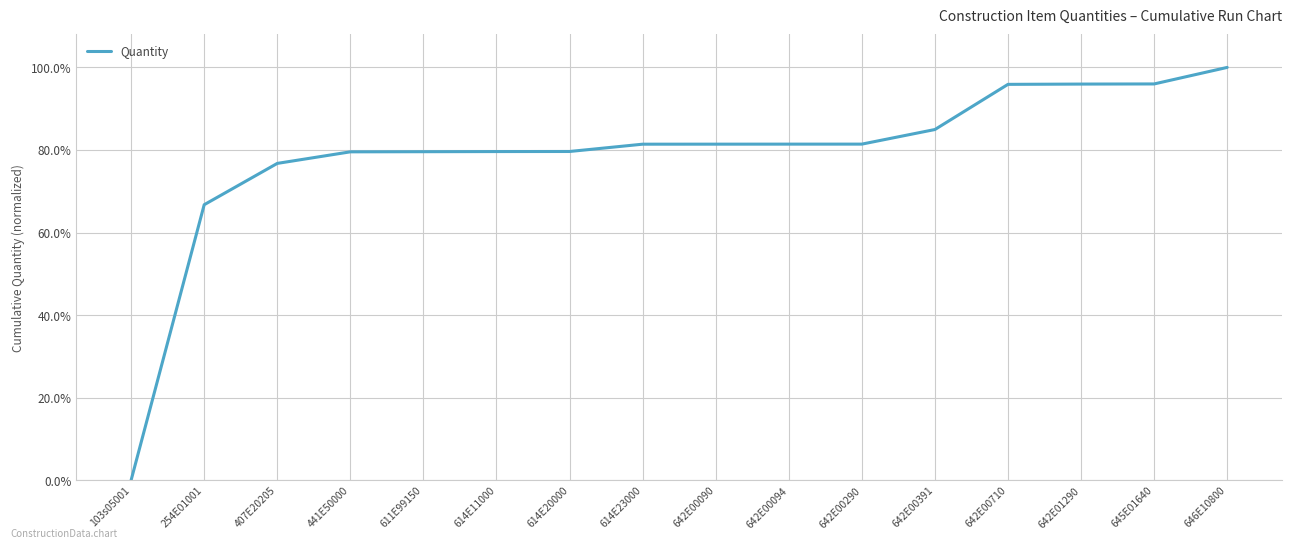

What is the label of the 8th point from the left?

614E23000